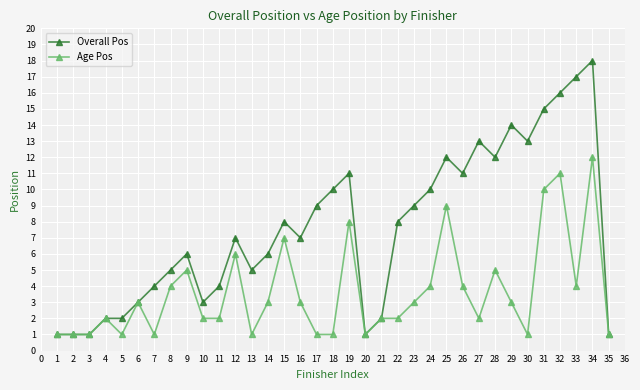

At which category does the chart reach its peak across all series?

34